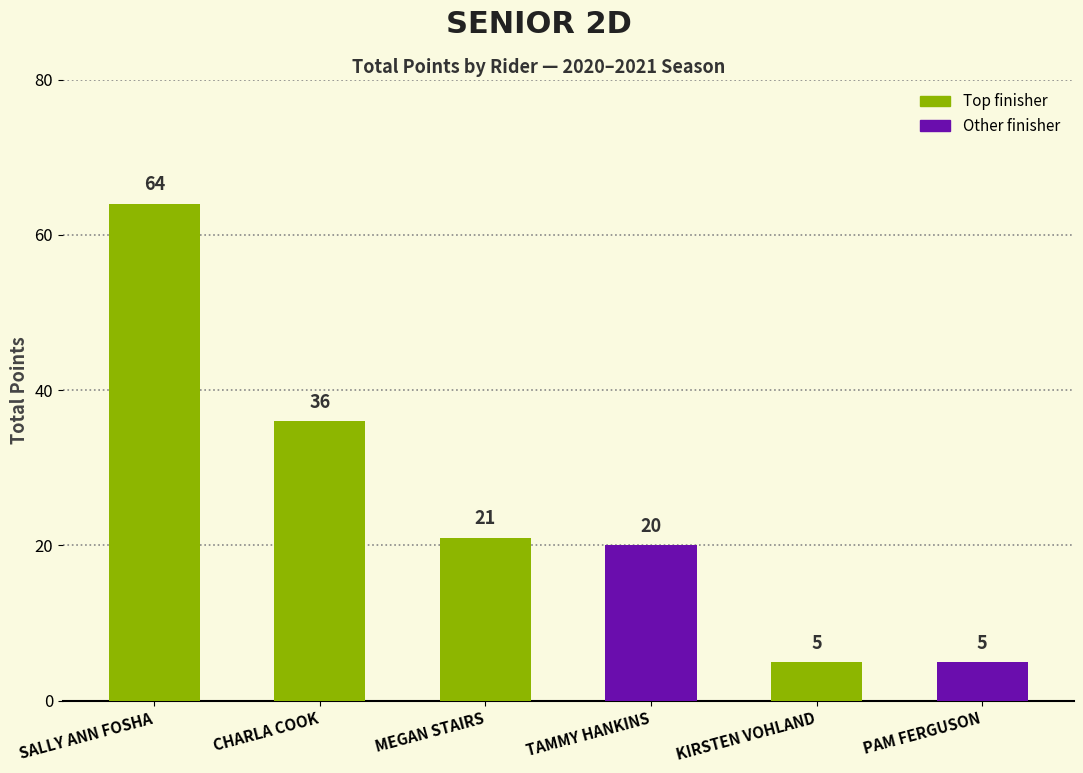

What is the minimum value shown in the chart?

5